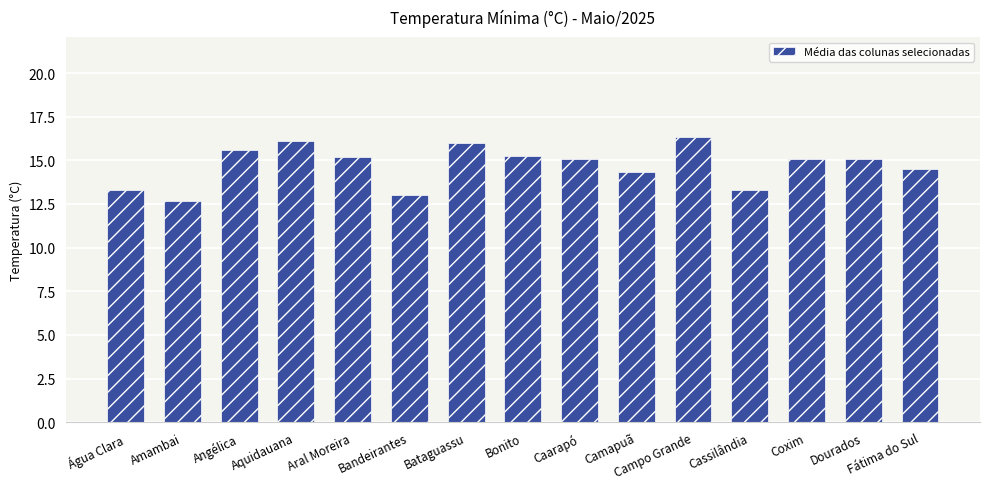

What position from the left is Coxim?

13